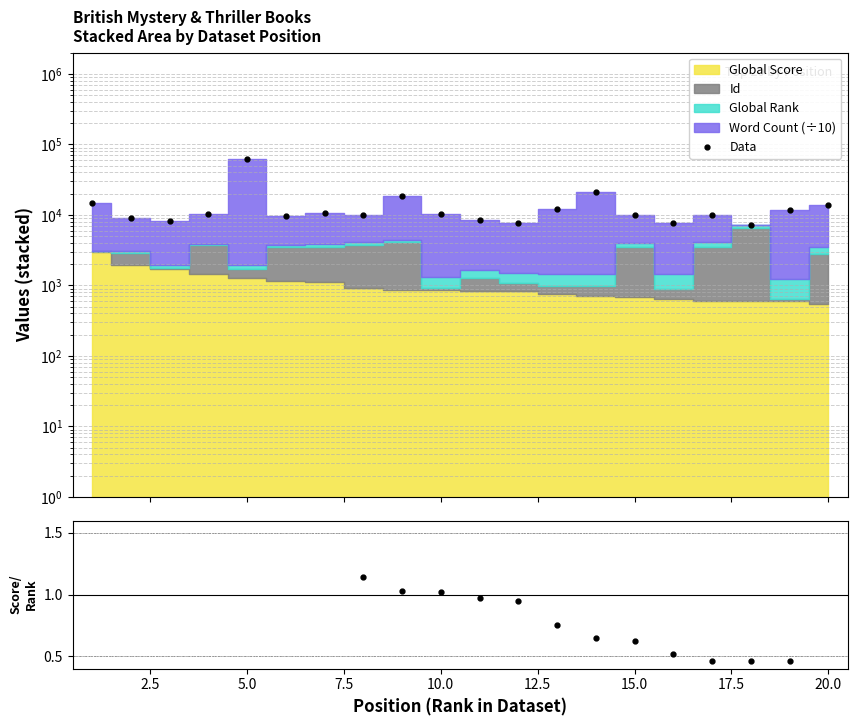

Count the number of categories in the chart.

20